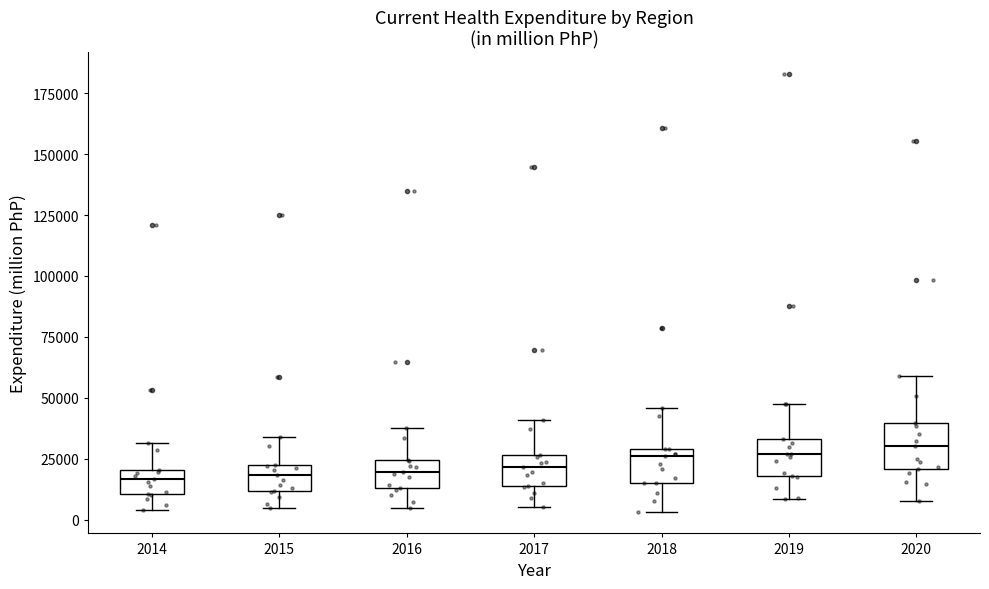

Reading left to right, read every box against the y-axis: the position of its median line, the range the box covers, and the ends of its whiskers. The values are not printed on the chart, so give them approximately, as read against the axis.

2014: median 15000, box 10000 to 20000, whiskers 5000 to 30000
2015: median 20000 (inside the box), box 10000 to 20000, whiskers 5000 to 35000
2016: median 20000, box 15000 to 25000, whiskers 5000 to 40000
2017: median 20000, box 15000 to 25000, whiskers 5000 to 40000
2018: median 25000, box 15000 to 30000, whiskers 5000 to 45000
2019: median 25000, box 20000 to 35000, whiskers 10000 to 45000
2020: median 30000, box 20000 to 40000, whiskers 10000 to 60000